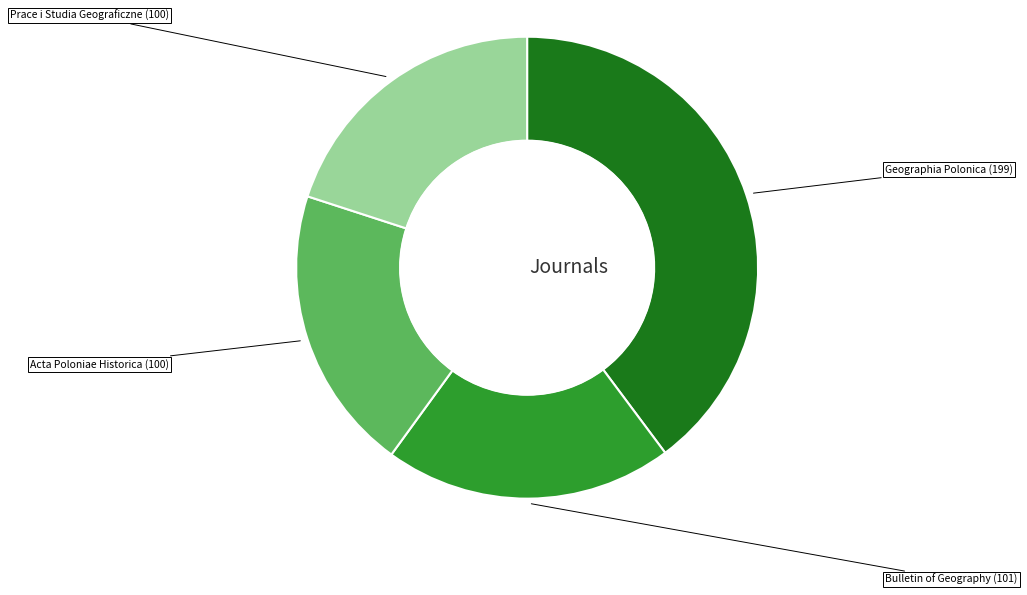

Is there any slice that represents more than half of the pie?

No